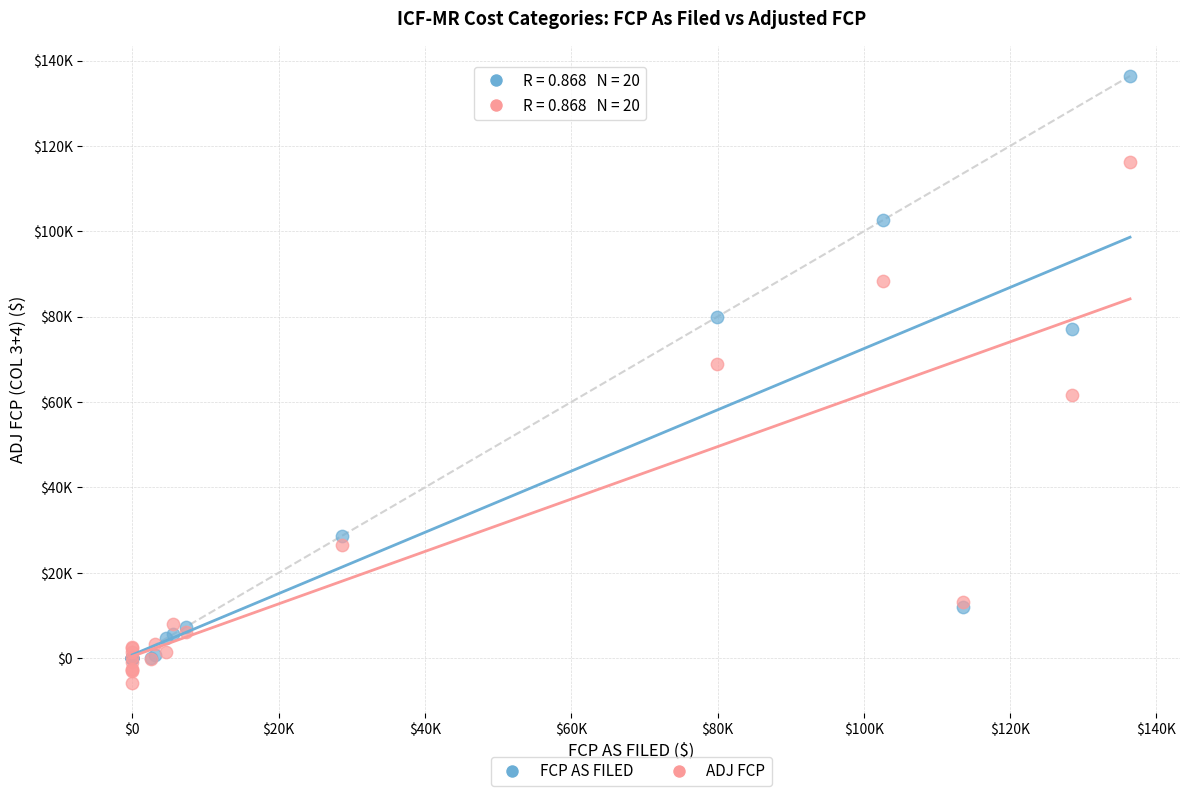

What are all the series names shown in the legend?

FCP AS FILED, ADJ FCP